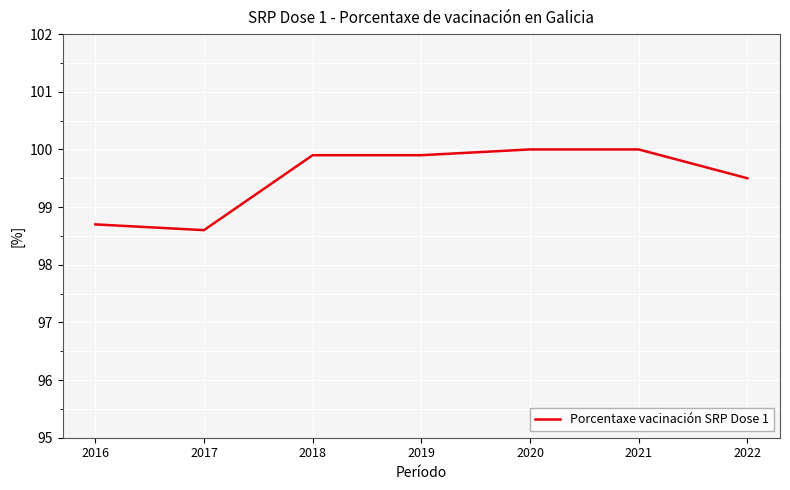

What value does the data have at 2016?

98.7